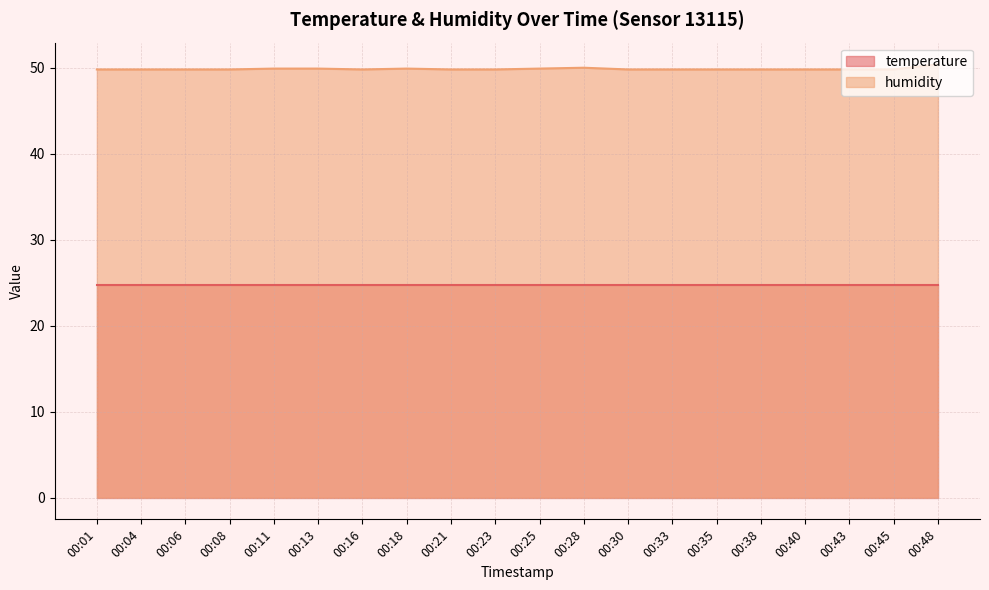

What is the value of the 8th point from the left?

49.9